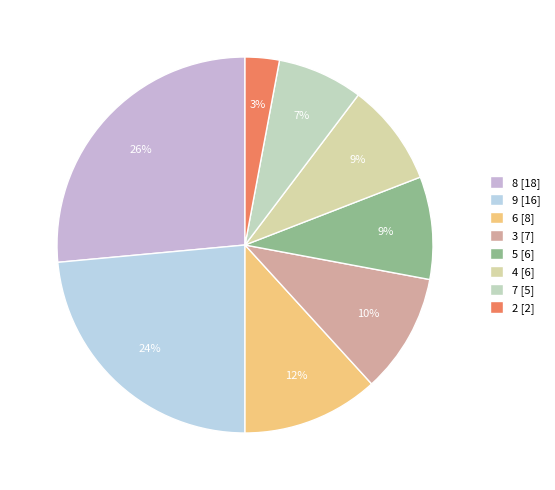

Which category has the smallest portion of the pie?

2 [2]